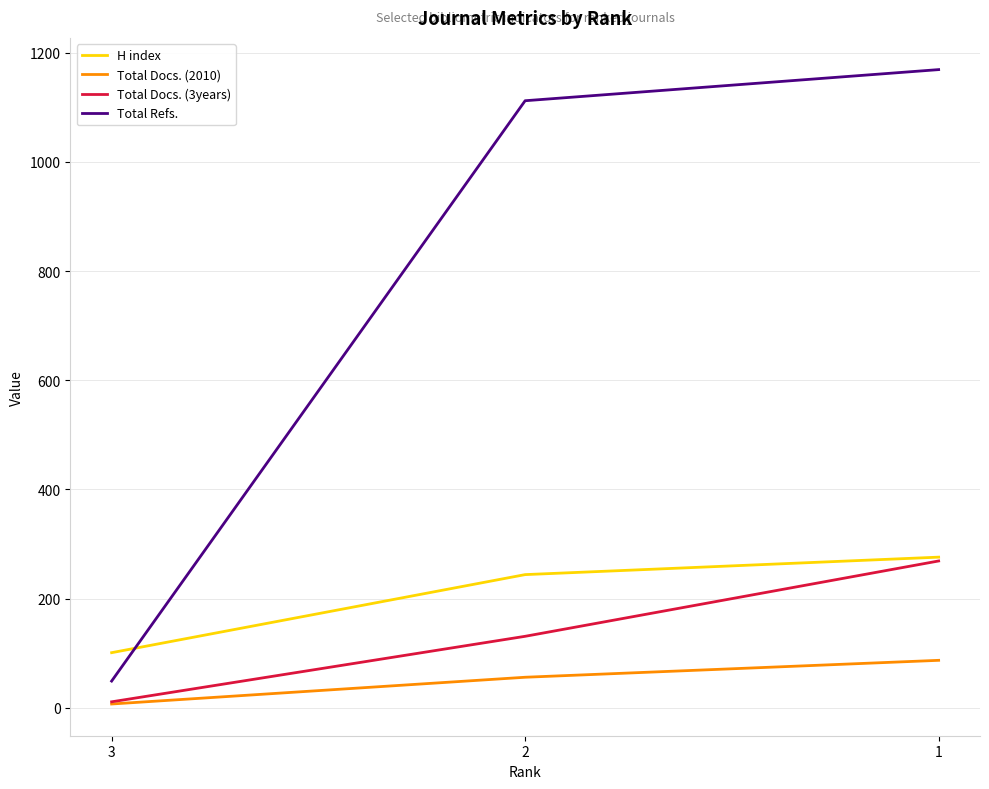

The value of H index at 2 is 79. True or false?

False